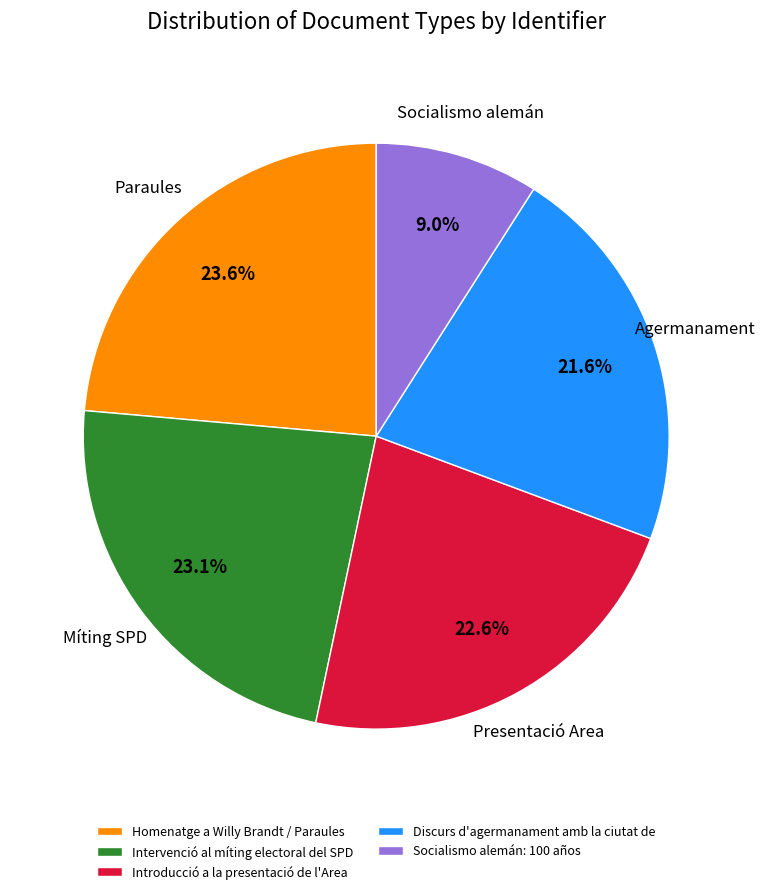

To the nearest percent, what is the combined percentage of Discurs d'agermanament amb la ciutat de and Homenatge a Willy Brandt / Paraules?

45%